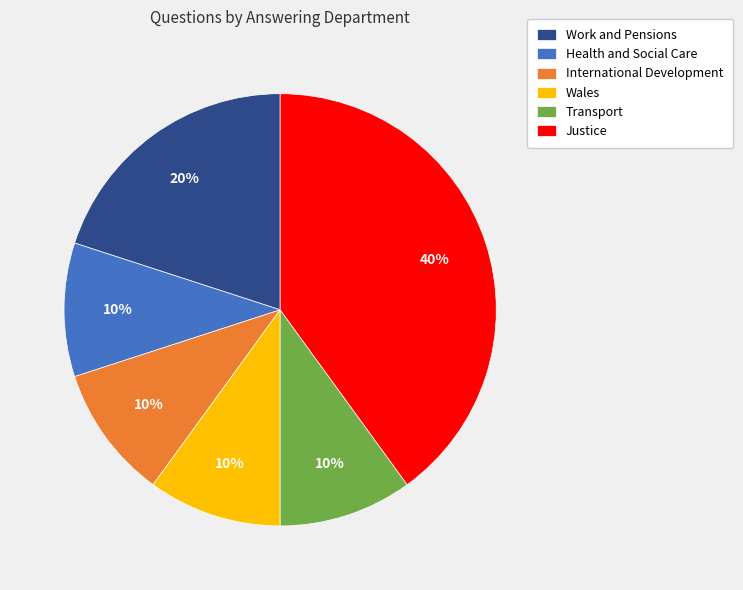

What is the largest slice in the pie chart?

Justice